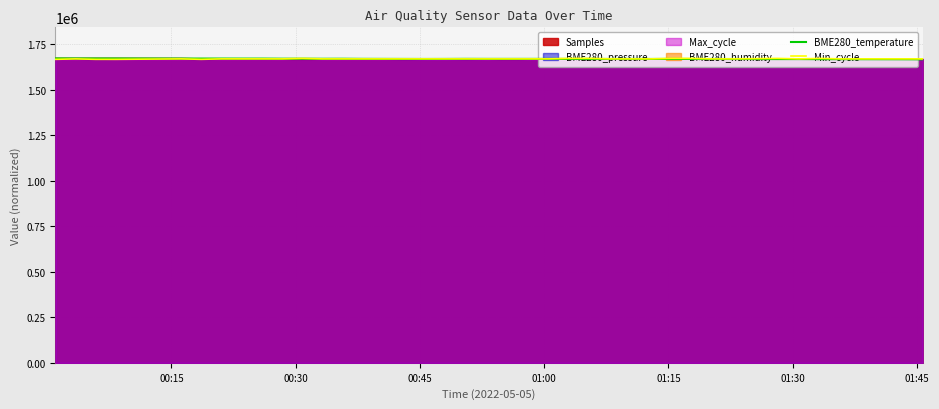

Which series ends up on top after the final intersection of BME280_temperature and Min_cycle?

Min_cycle